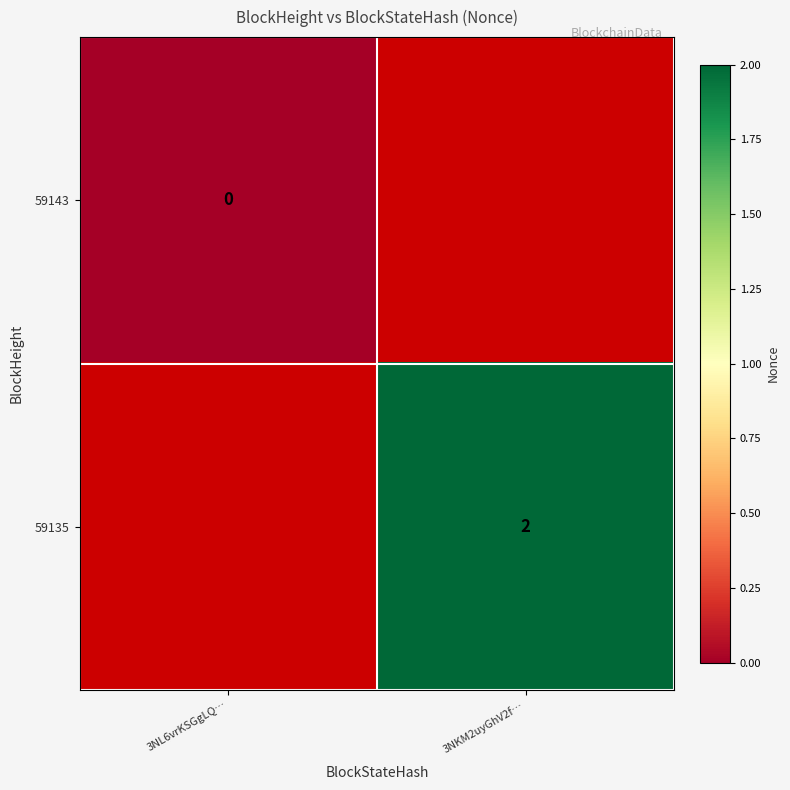

True or false: 59135 has a value of 0.5 at 3NKM2uyGhV2f….

False